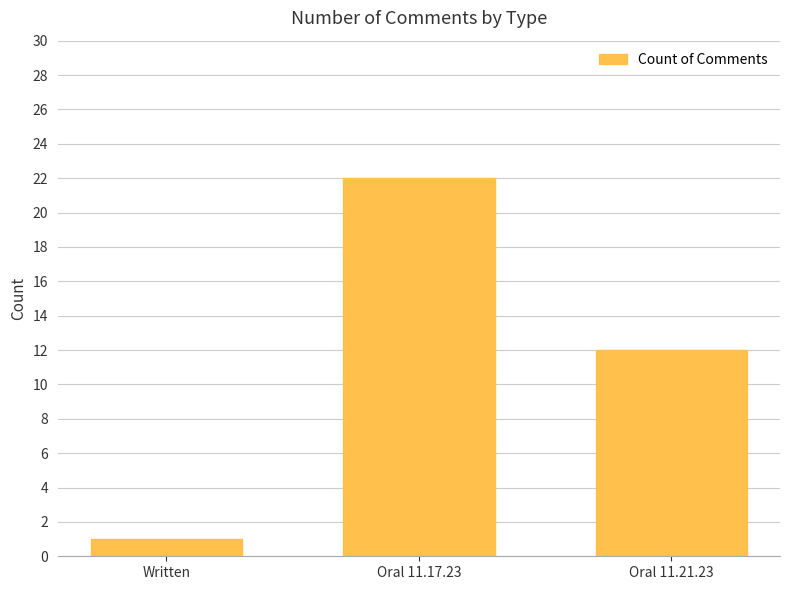

At which category does the chart reach its peak across all series?

Oral 11.17.23